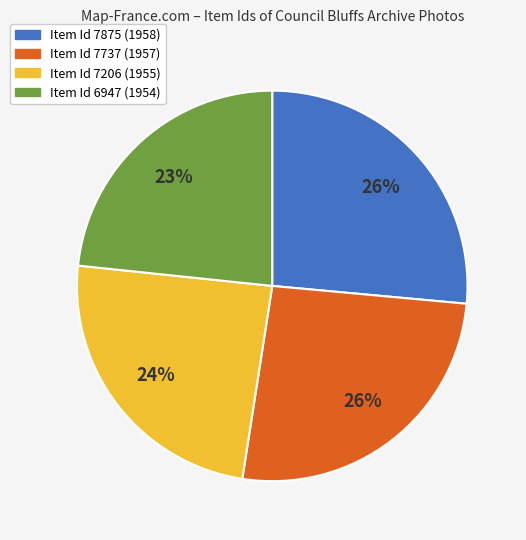

To the nearest percent, what is the difference between the largest and smallest slice percentages?

3%